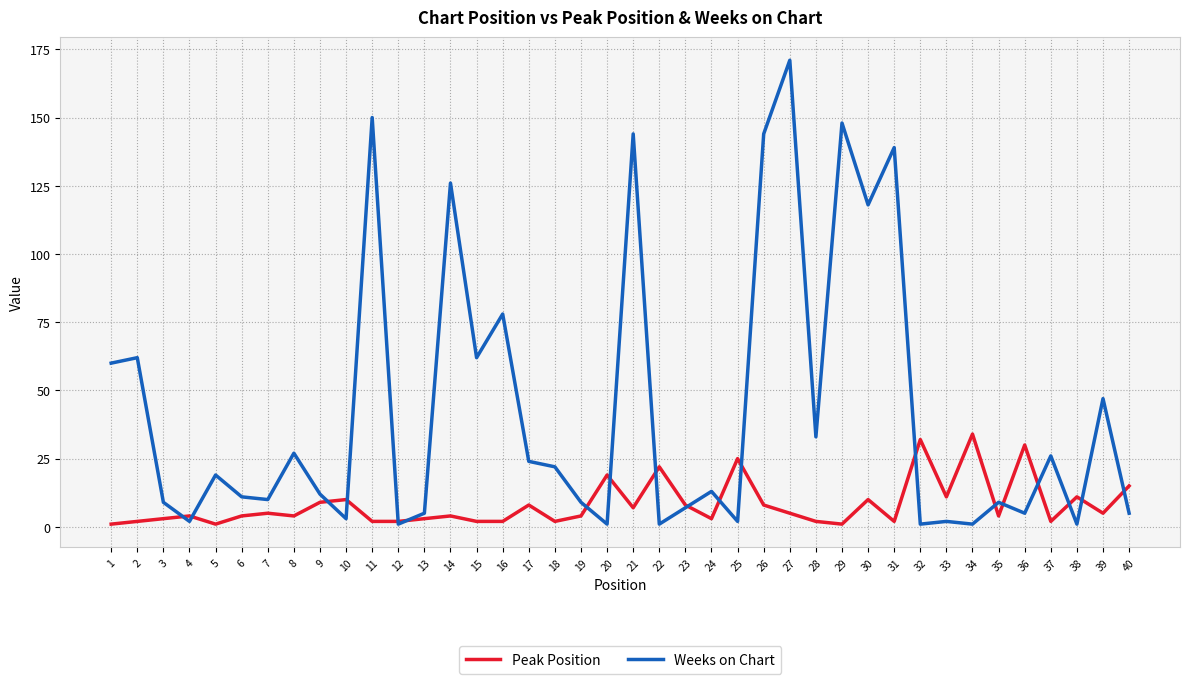

At which category is the sum across all series the highest?

27